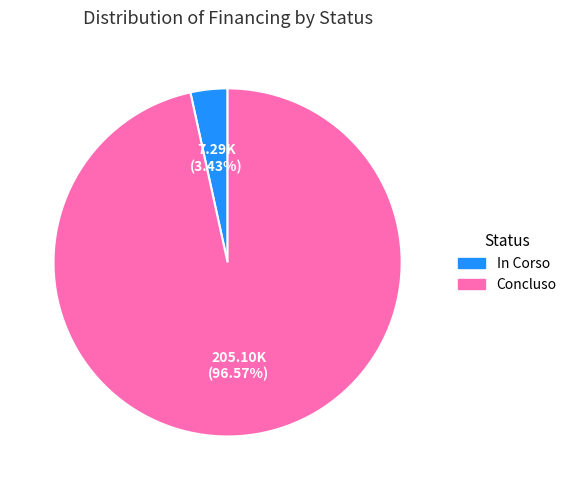

Is Concluso the majority of the pie?

Yes